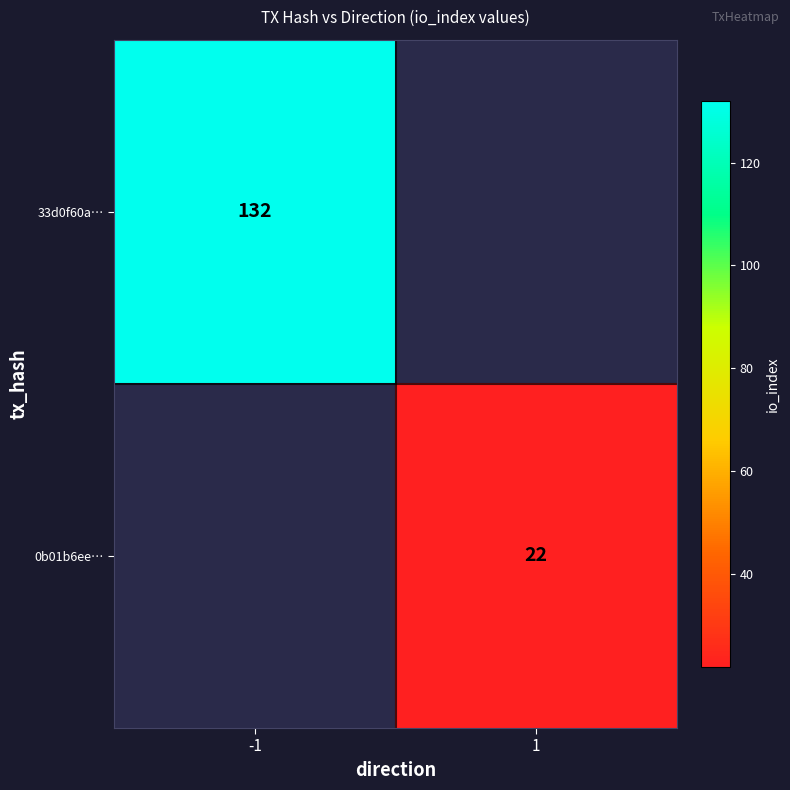

Is it true that 0b01b6ee… equals 22 at 1?

True